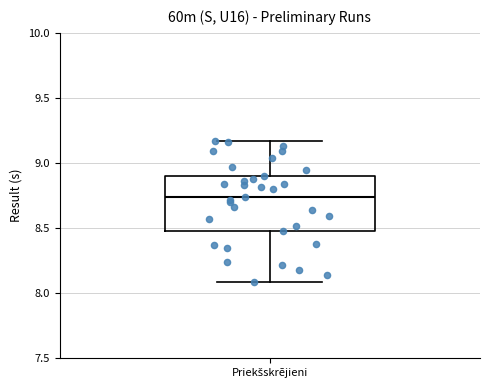

Where is the upper edge of the box for Priekšskrējieni on the y-axis? The values are not printed on the chart, so give them approximately, as read against the axis.

8.90